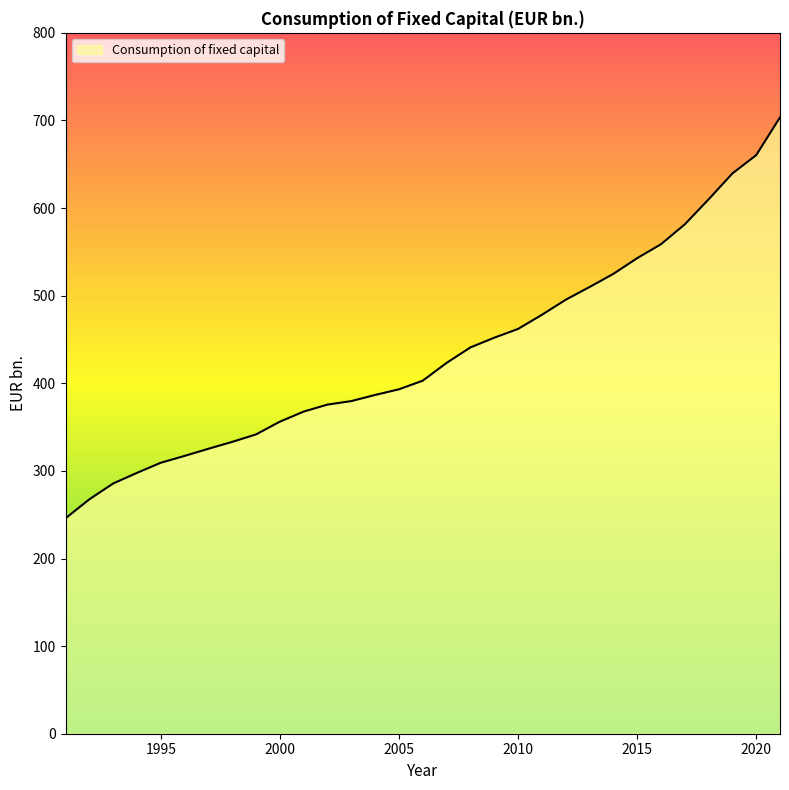

What is the greatest value displayed?

703.6